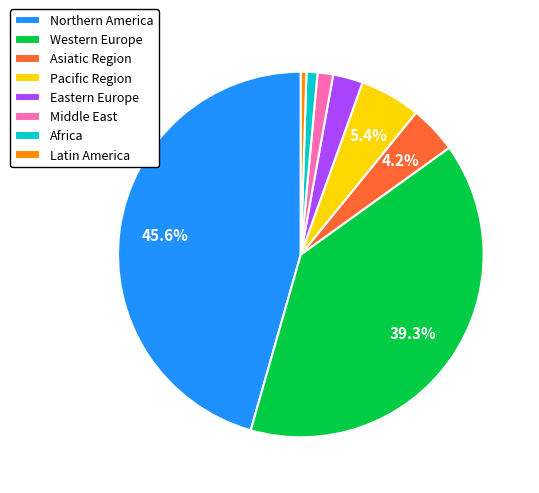

Which slice is the largest?

Northern America